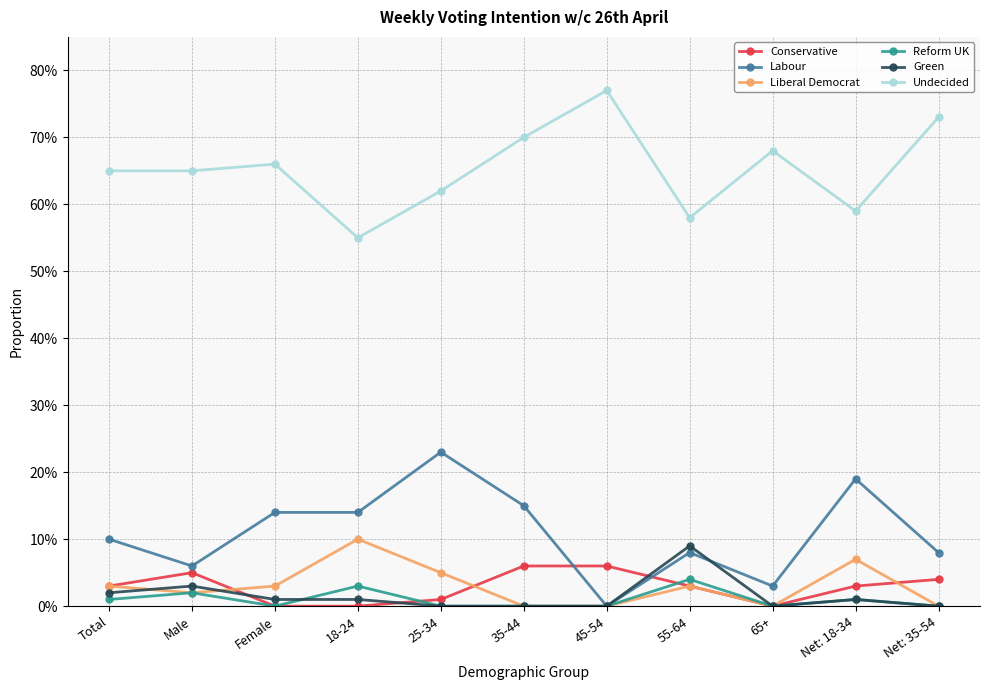

Is this an area chart (filled region under the line)?

No